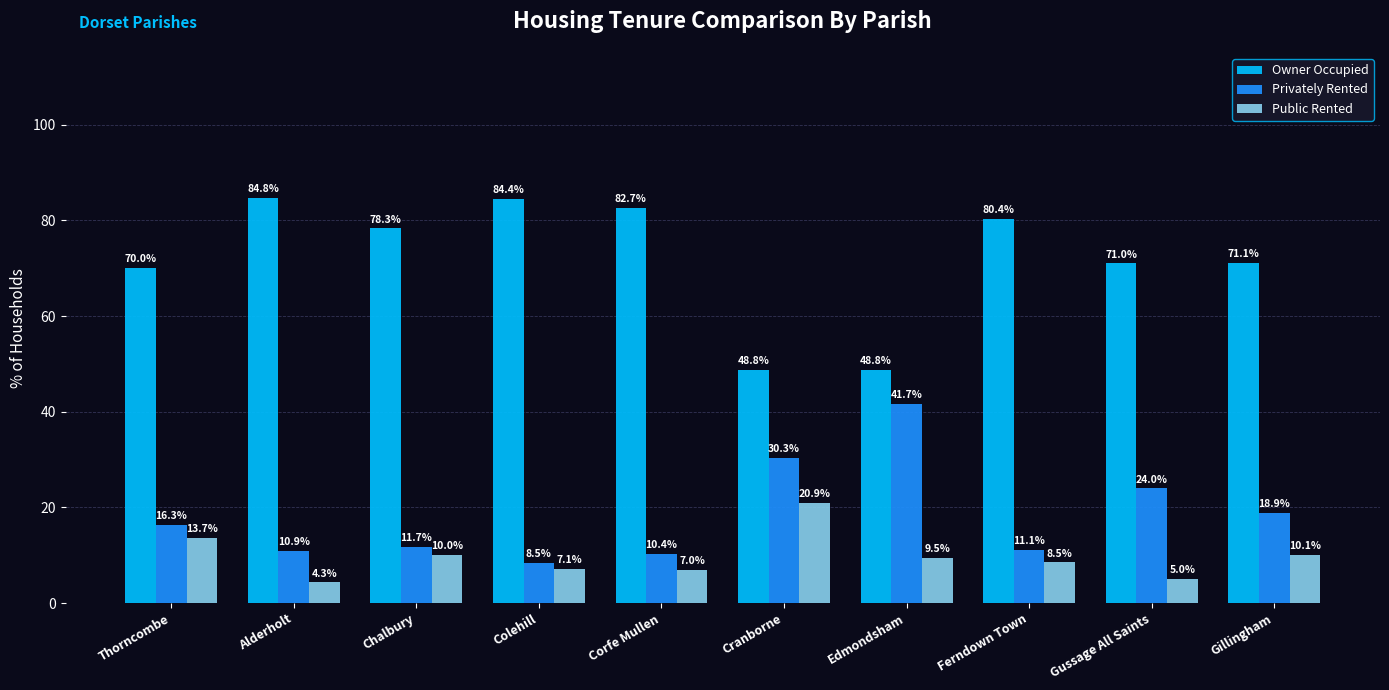

What is the difference between the maximum and second lowest values in the Public Rented series?

15.9